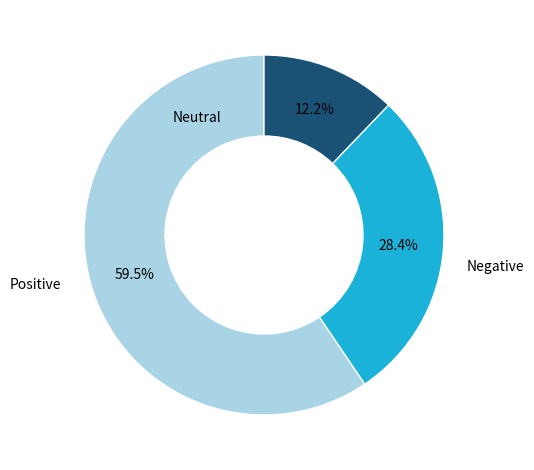

To the nearest percent, what is the average slice percentage?

33%